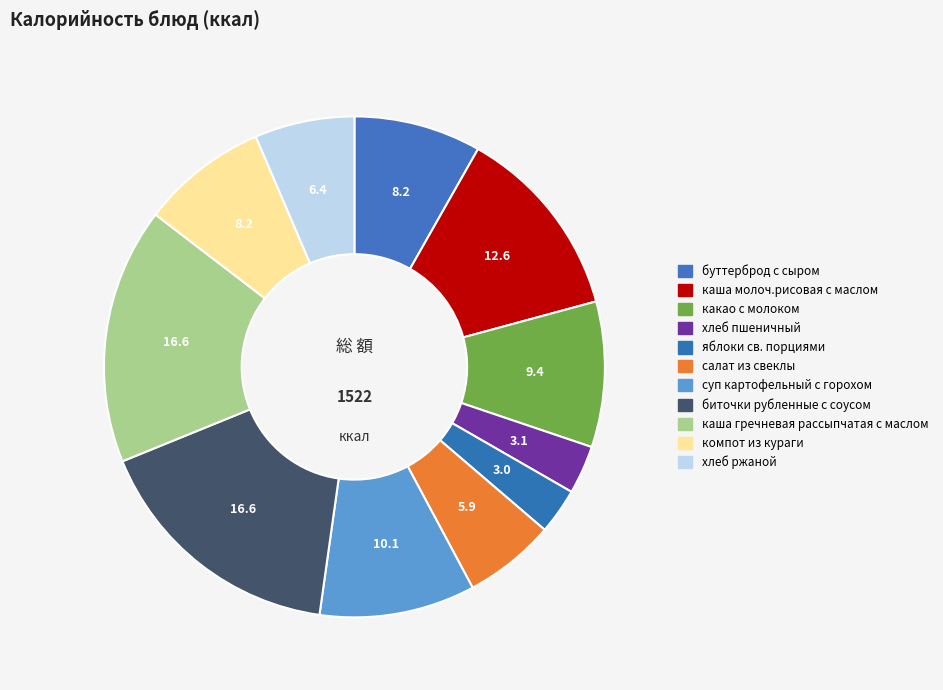

To the nearest percent, what is the average slice percentage?

9%